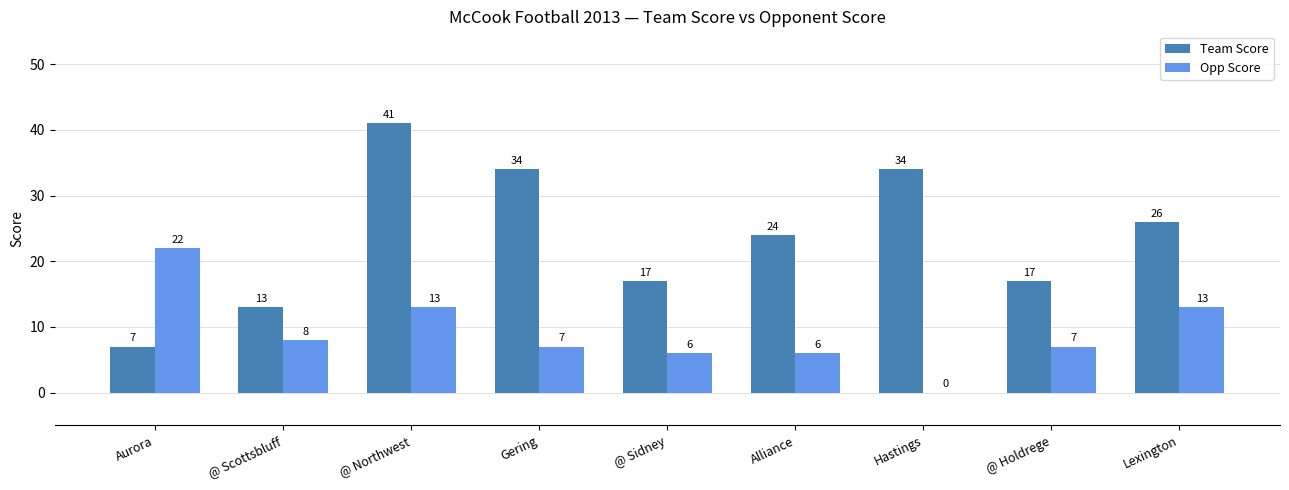

True or false: Team Score has a value of 7 at Aurora.

True